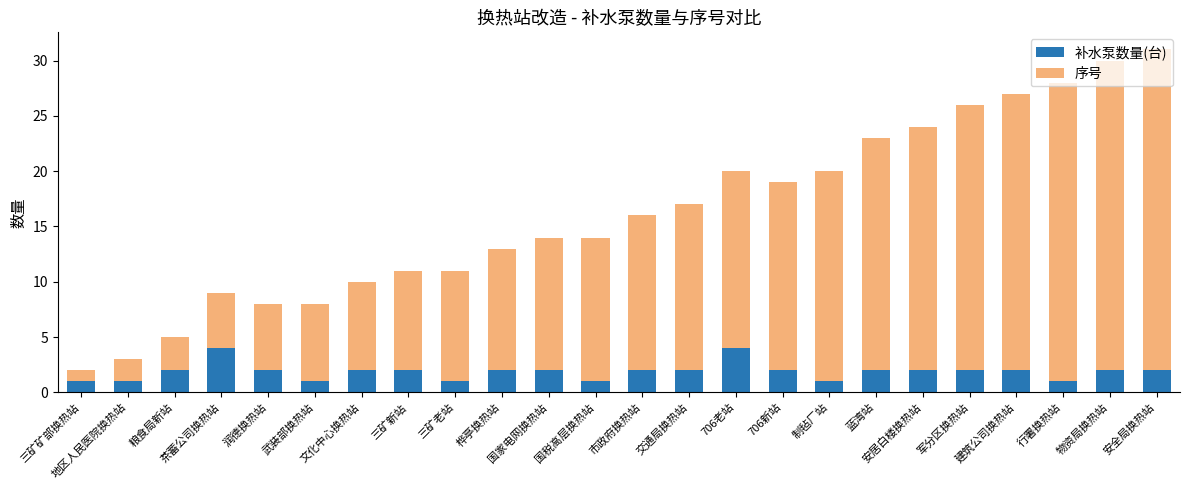

What is the difference between the second highest and second lowest values in the 补水泵数量(台) series?

3